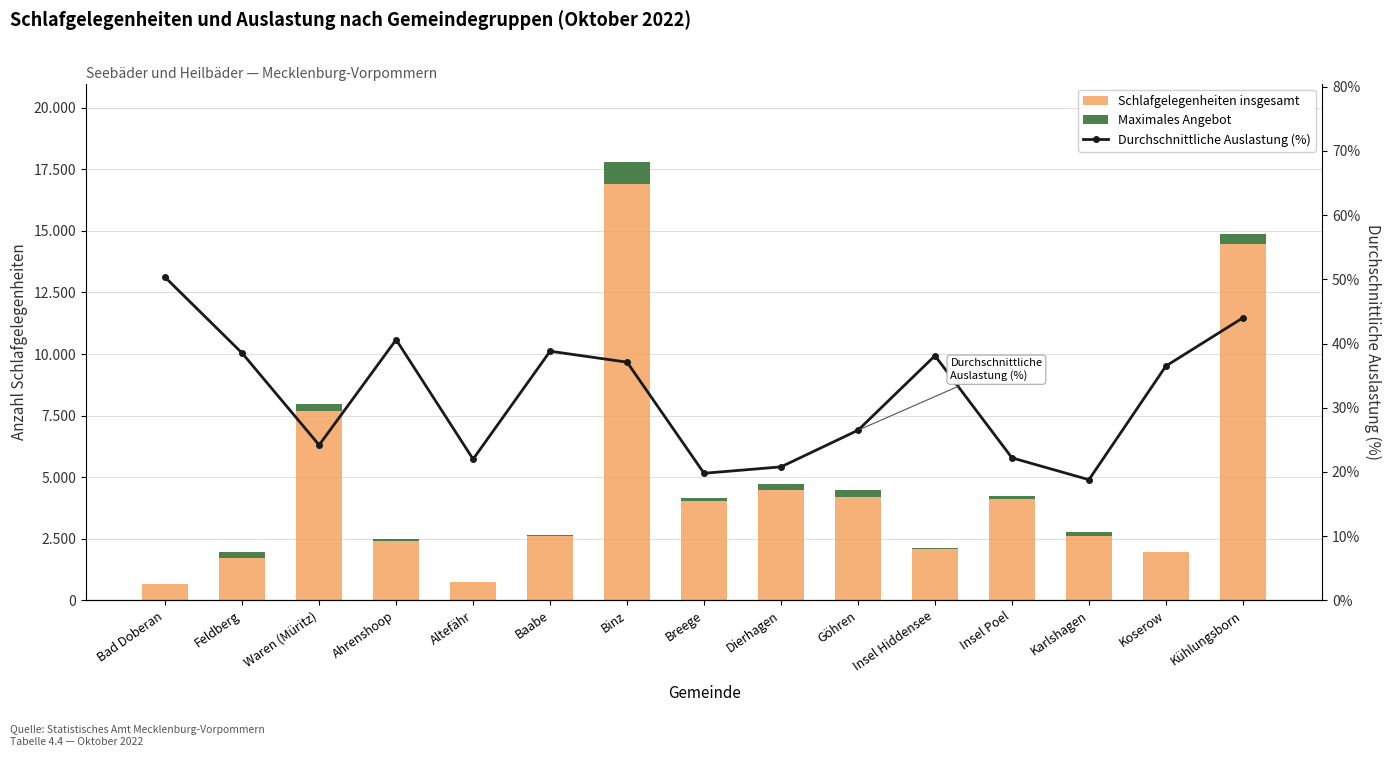

Which series has the largest total across all categories?

Schlafgelegenheiten insgesamt